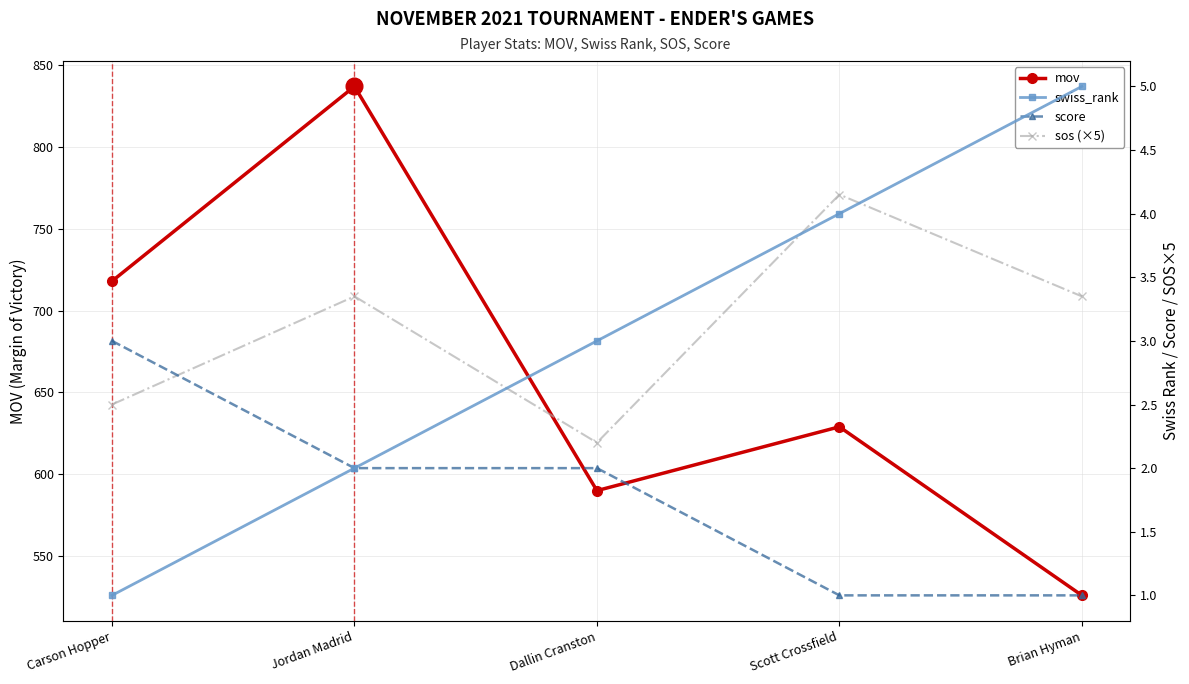

After their last crossing, which series has the higher values: swiss_rank or sos (×5)?

swiss_rank